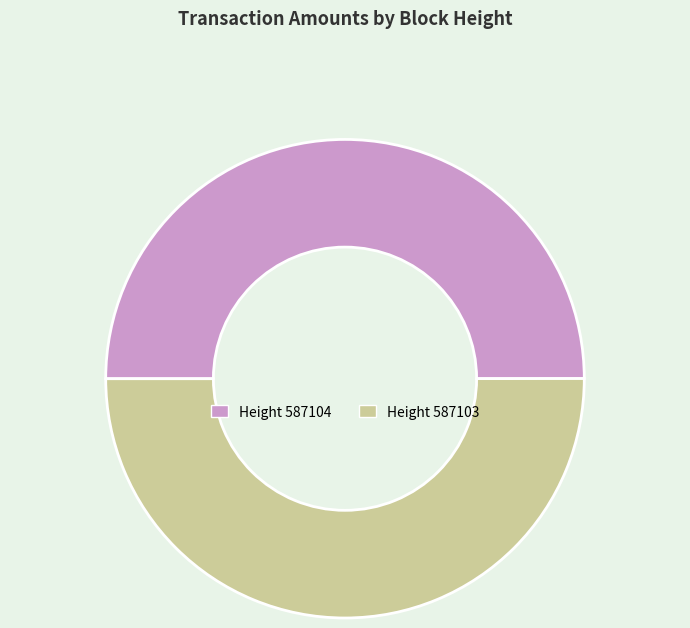

How many slices are in this pie chart?

2